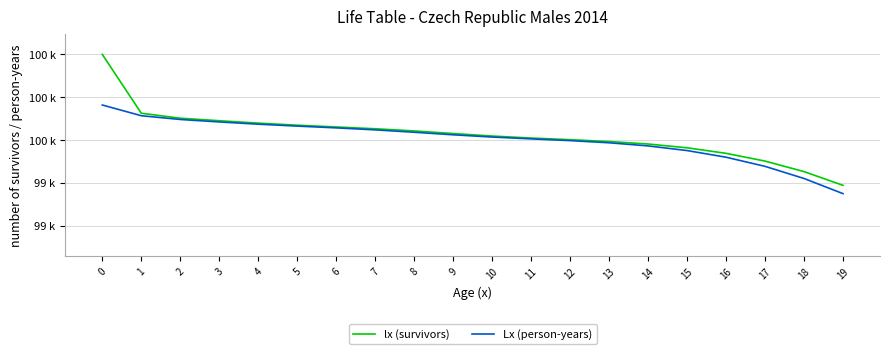

Does the chart have visible grid lines?

Yes